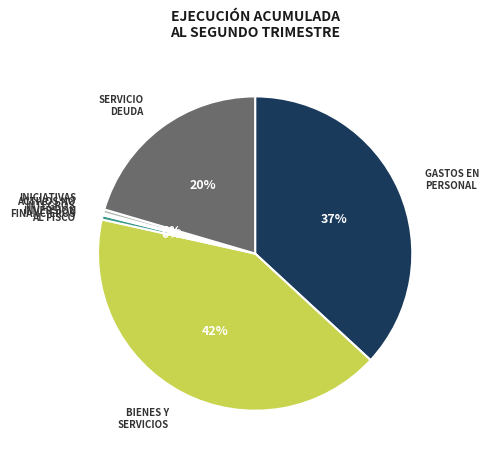

Is there any slice that represents more than half of the pie?

No